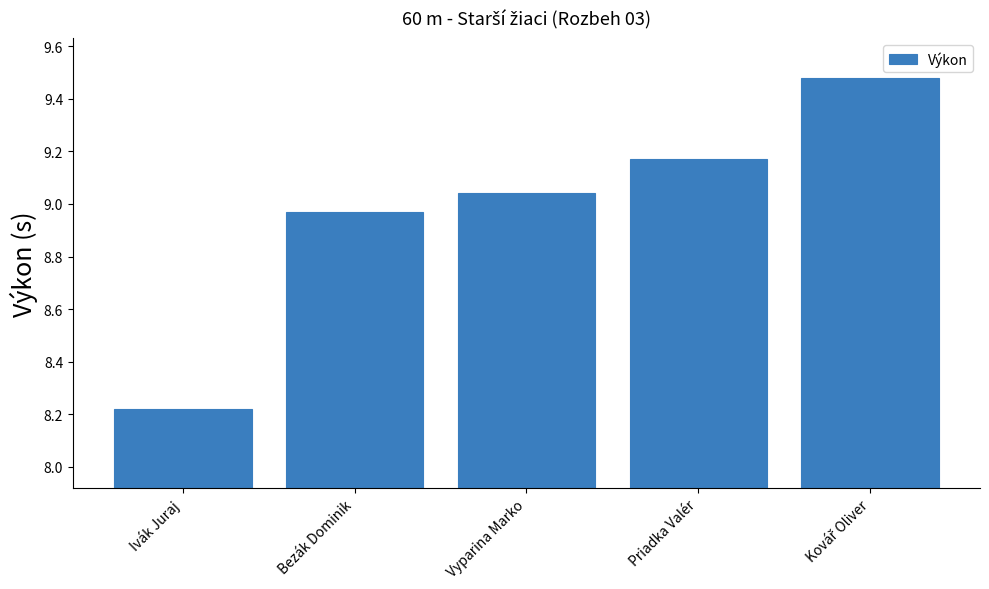

At which label is the value closest to 8?

Ivák Juraj